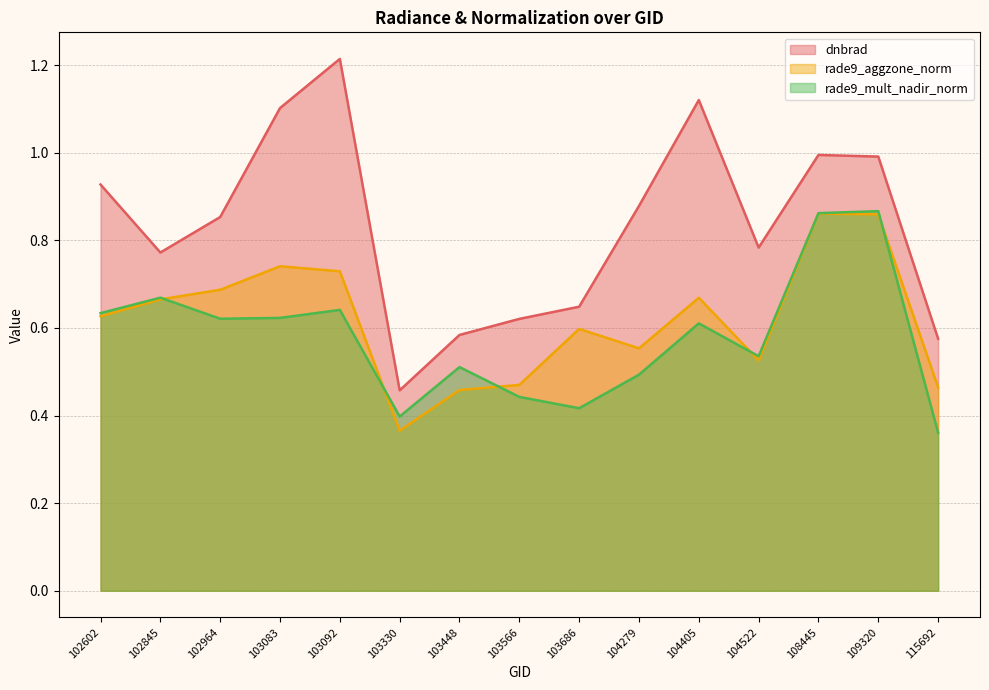

Reading left to right, what are all the values shown in this chart?

dnbrad: 102602=0.9	102845=0.8	102964=0.9	103083=1.1	103092=1.2	103330=0.5	103448=0.6	103566=0.6	103686=0.6	104279=0.9	104405=1.1	104522=0.8	108445=1.0	109320=1.0	115692=0.6
rade9_aggzone_norm: 102602=0.6	102845=0.7	102964=0.7	103083=0.7	103092=0.7	103330=0.4	103448=0.5	103566=0.5	103686=0.6	104279=0.6	104405=0.7	104522=0.5	108445=0.9	109320=0.9	115692=0.5
rade9_mult_nadir_norm: 102602=0.6	102845=0.7	102964=0.6	103083=0.6	103092=0.6	103330=0.4	103448=0.5	103566=0.4	103686=0.4	104279=0.5	104405=0.6	104522=0.5	108445=0.9	109320=0.9	115692=0.4